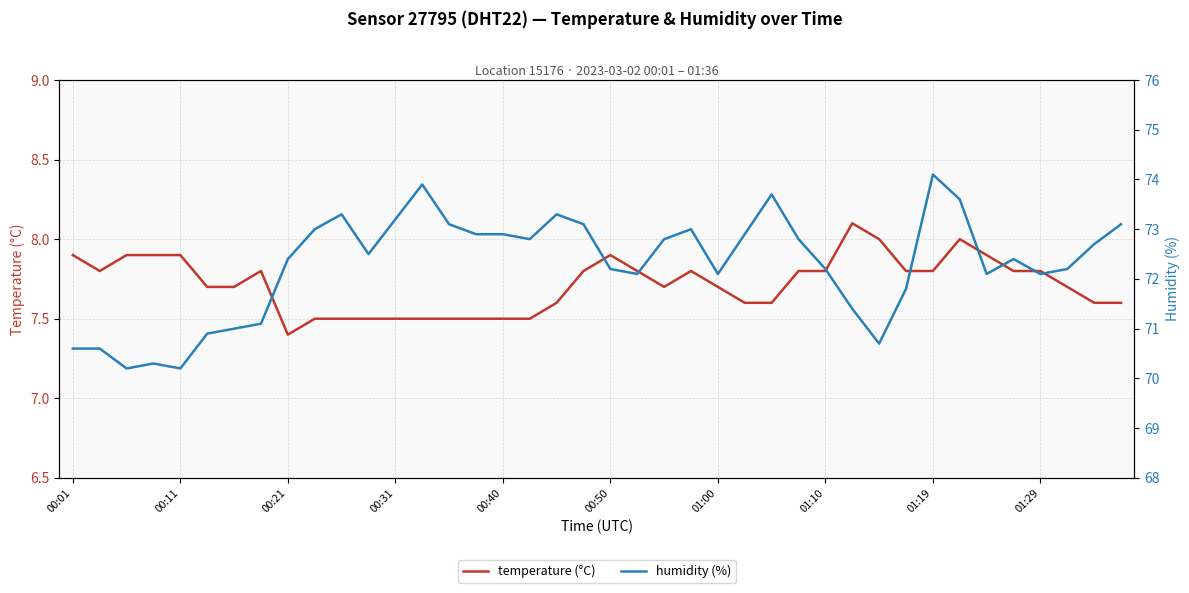

The value of temperature (°C) at 01:29 is 7.8. True or false?

True